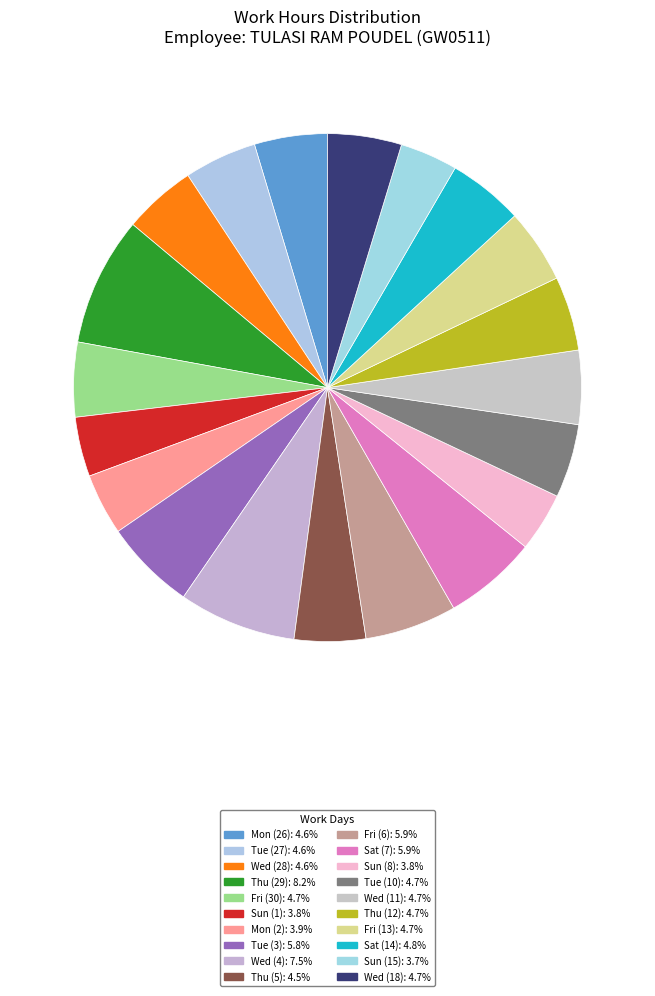

Which category has the smallest portion of the pie?

Sun (15)